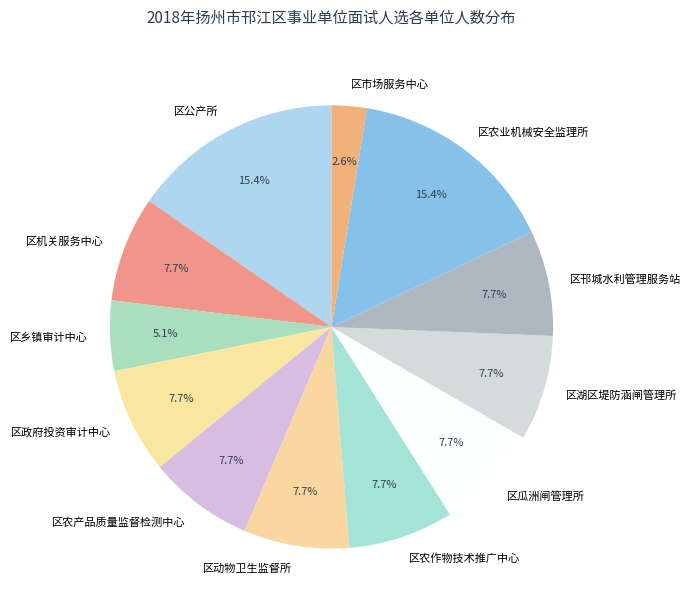

Does 区机关服务中心 represent more than half of the total?

No